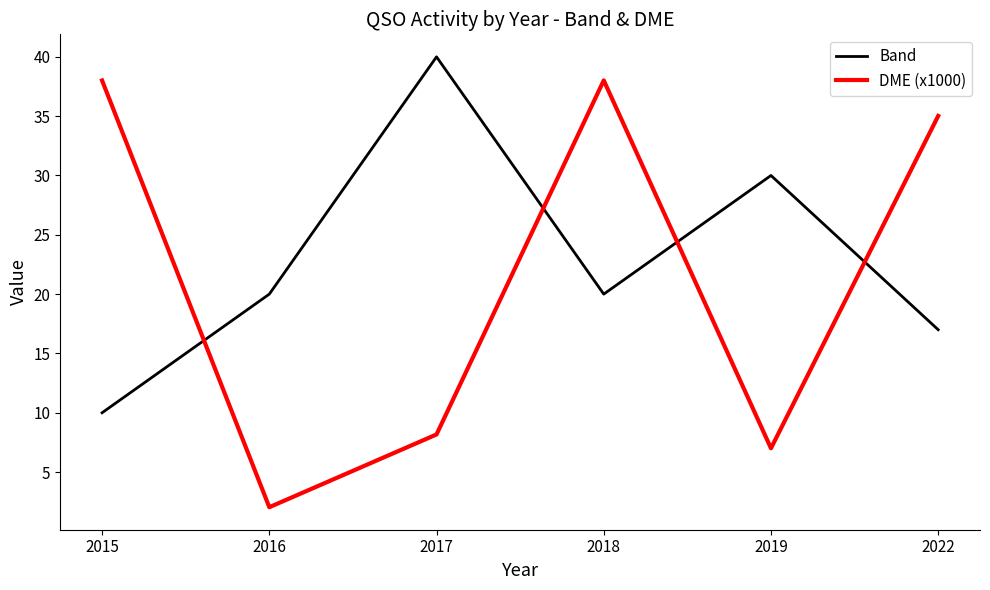

True or false: DME (x1000) and Band cross at least once.

True